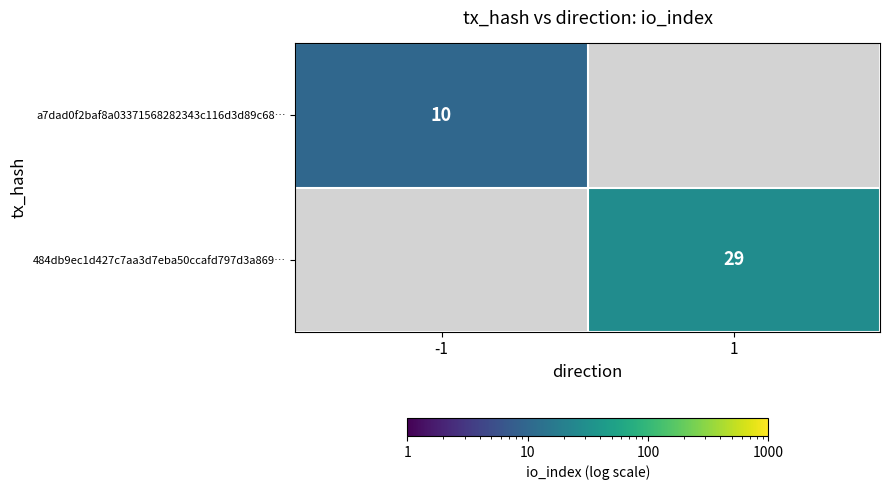

At how many categories does at least one series exceed 19?

1